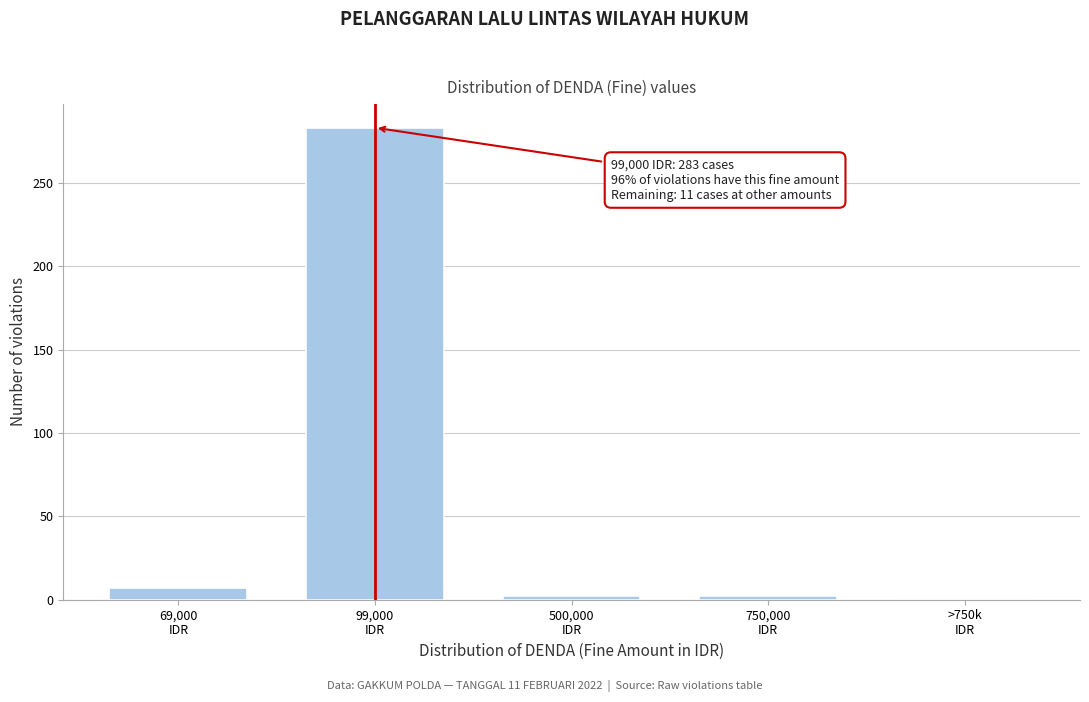

What is the sum of all values?

294